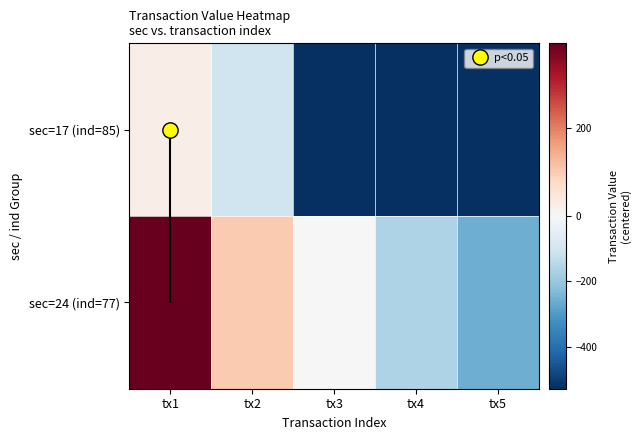

Rank the series by their maximum value, from lowest to highest.

sec=17 (ind=85), sec=24 (ind=77)